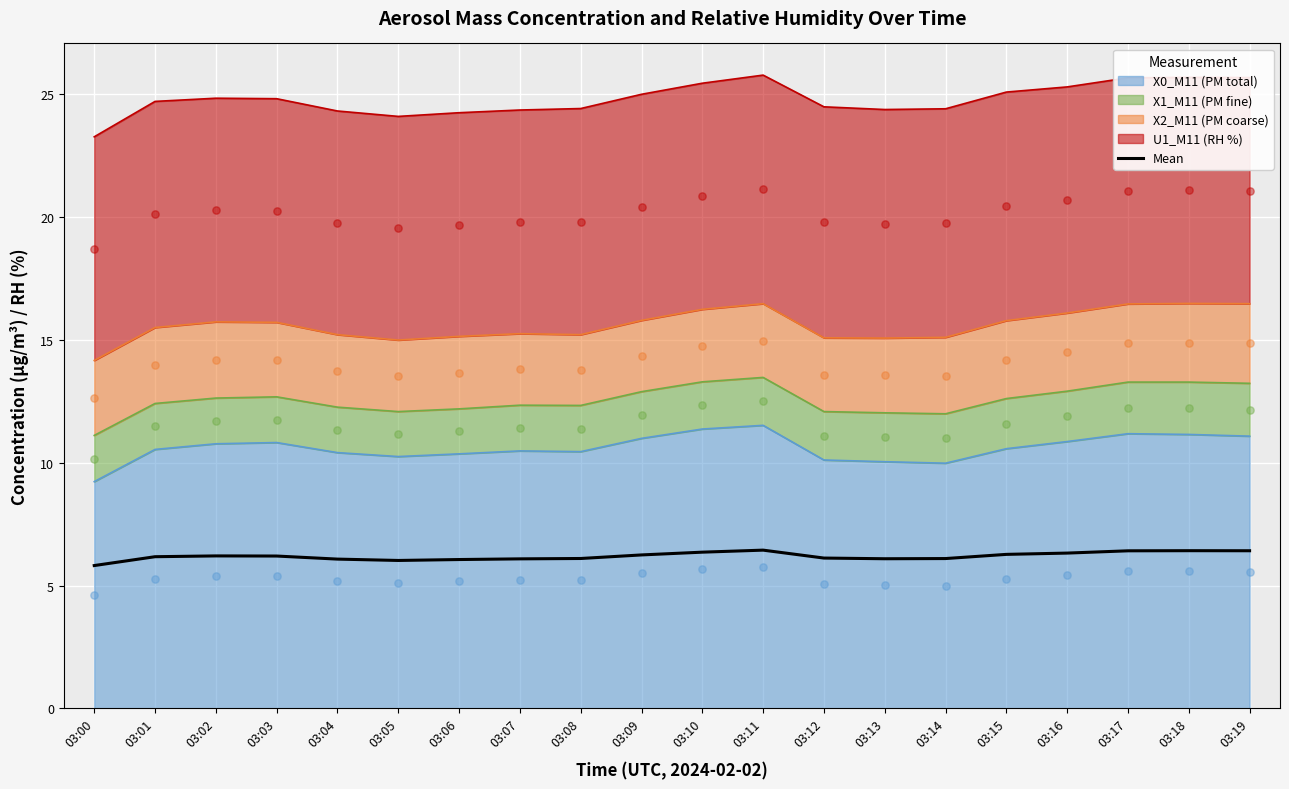

Between 03:06 and 03:02, which is larger?

03:02